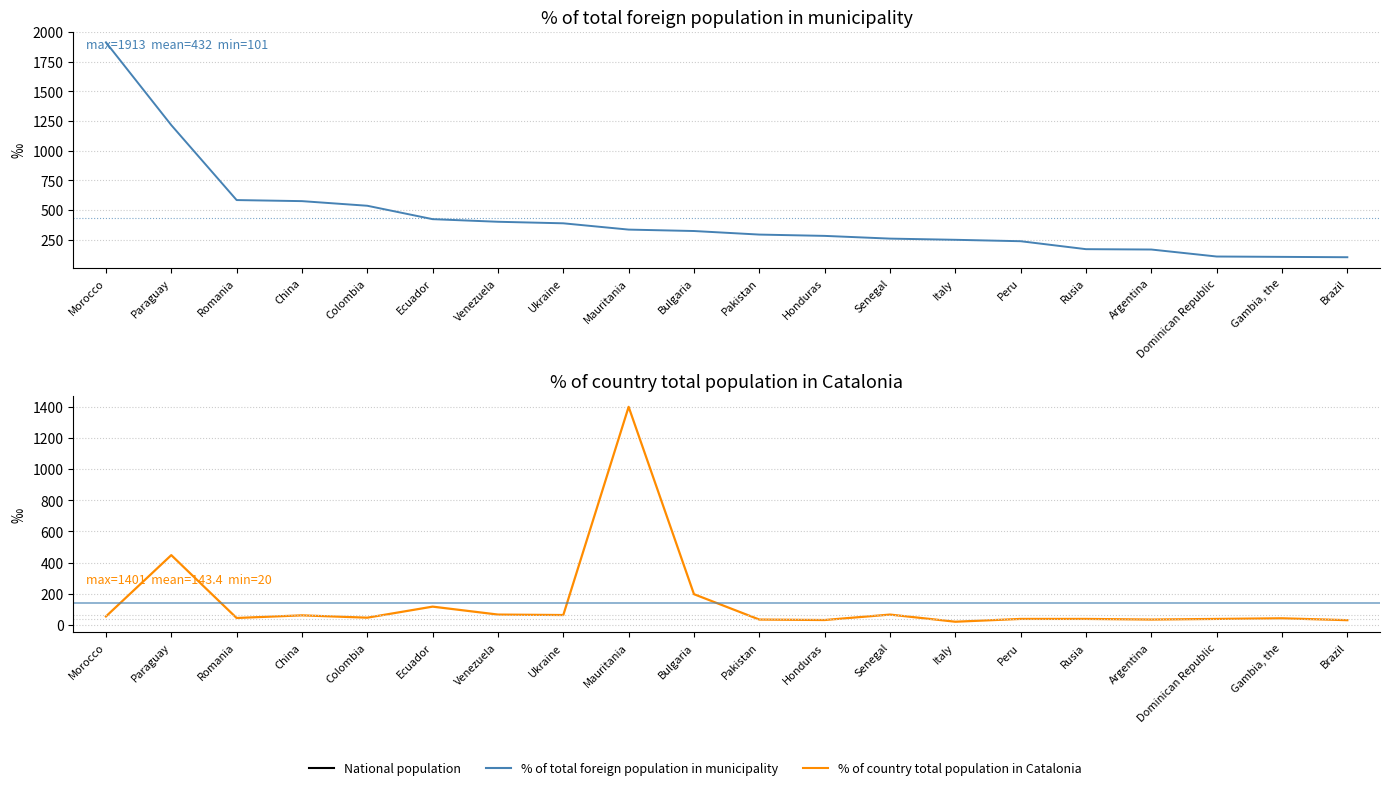

What is the label of the 4th point from the right?

Argentina